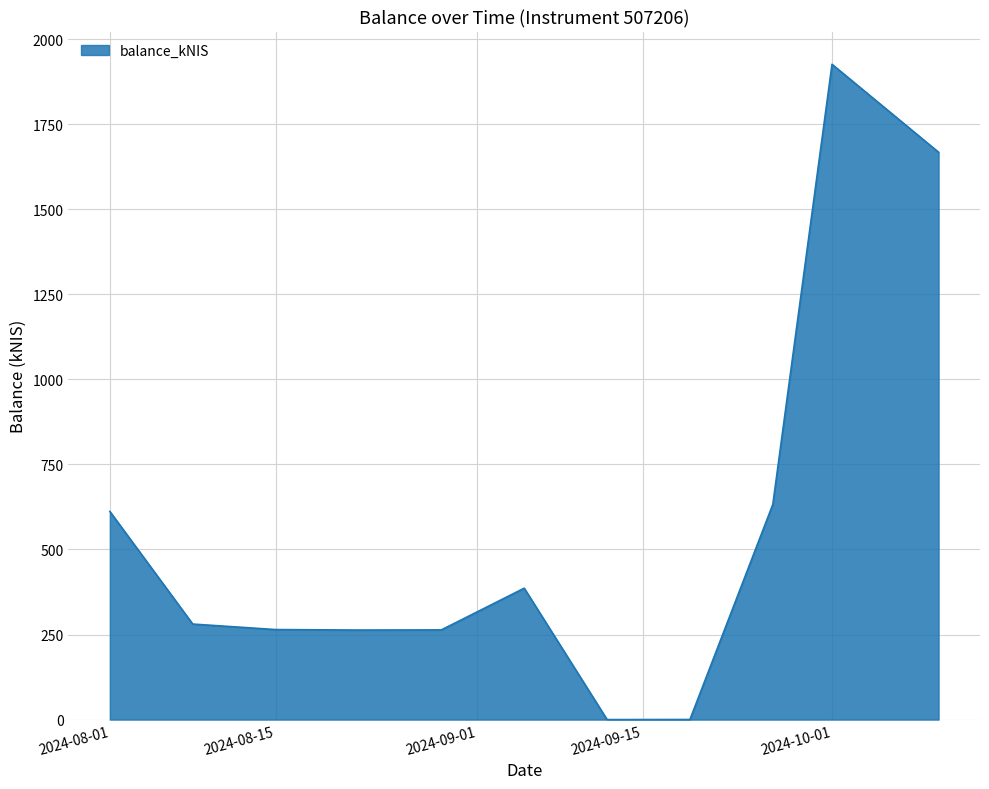

What is the greatest value displayed?

1925.8